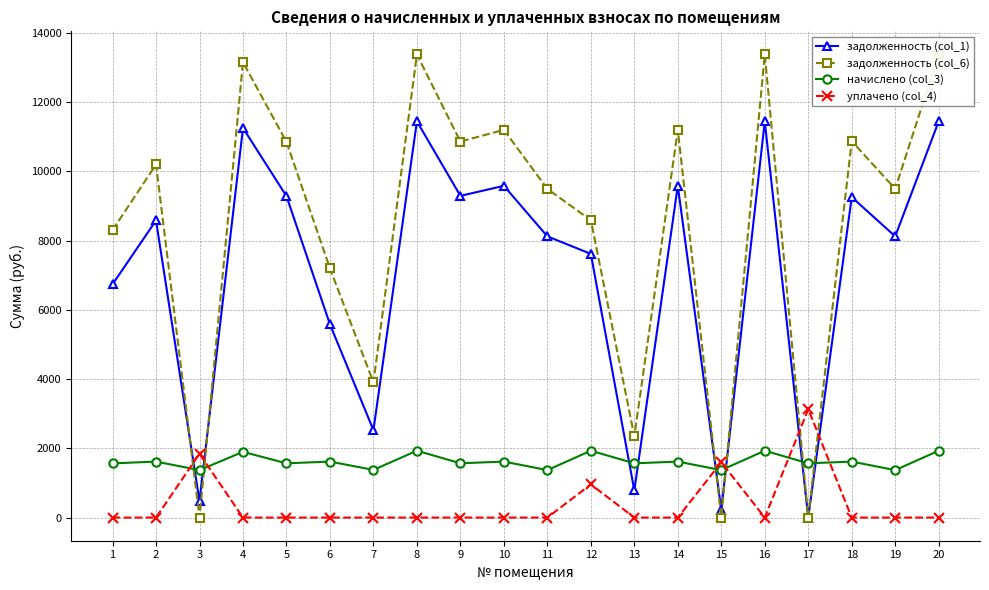

Reading left to right, list all the values displayed in this chart.

задолженность (col_1): 1=6736.9	2=8580.8	3=472.8	4=11251.2	5=9283.2	6=5580.8	7=2524.9	8=11443.2	9=9291.0	10=9580.8	11=8121.6	12=7615.4	13=783.3	14=9580.8	15=227.3	16=11443.2	17=0.0	18=9253.8	19=8121.6	20=11443.2
задолженность (col_6): 1=8301.8	2=10197.6	3=0.4	4=13149.8	5=10849.7	6=7197.6	7=3901.9	8=13374.2	9=10858.9	10=11197.6	11=9492.1	12=8588.4	13=2349.8	14=11197.6	15=0.0	16=13374.2	17=0.0	18=10870.6	19=9492.1	20=13374.2
начислено (col_3): 1=1564.9	2=1616.8	3=1370.5	4=1898.6	5=1566.5	6=1616.8	7=1377.0	8=1931.0	9=1567.9	10=1616.8	11=1370.5	12=1931.0	13=1566.5	14=1616.8	15=1370.5	16=1931.0	17=1566.5	18=1616.8	19=1370.5	20=1931.0
уплачено (col_4): 1=0.0	2=0.0	3=1843.0	4=0.0	5=0.0	6=0.0	7=0.0	8=0.0	9=0.0	10=0.0	11=0.0	12=958.0	13=0.0	14=0.0	15=1598.2	16=0.0	17=3131.7	18=0.0	19=0.0	20=0.0